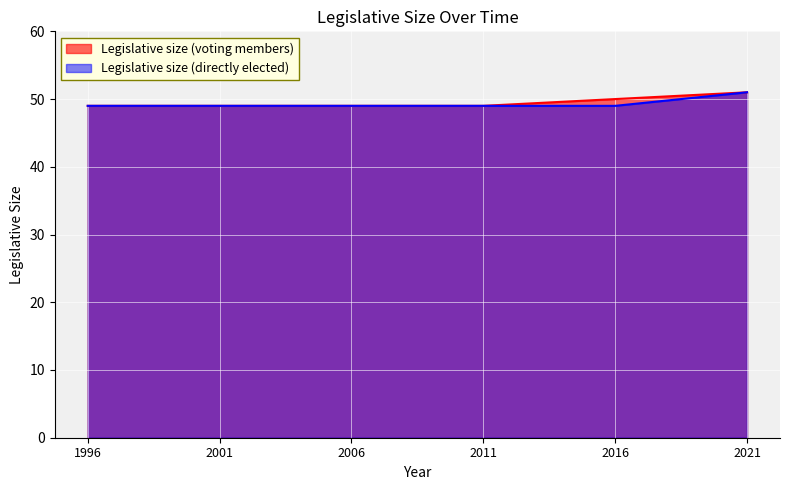

Between 2011 and 2021, which series saw the biggest shift?

Legislative size (voting members)